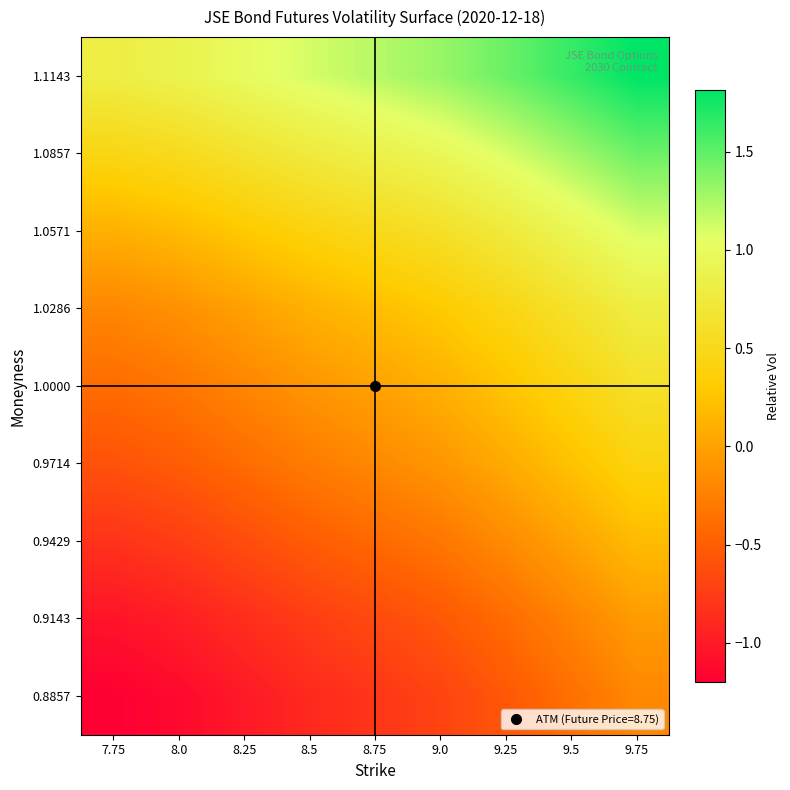

Which has a higher value, 9.5 or 9.0?

9.5